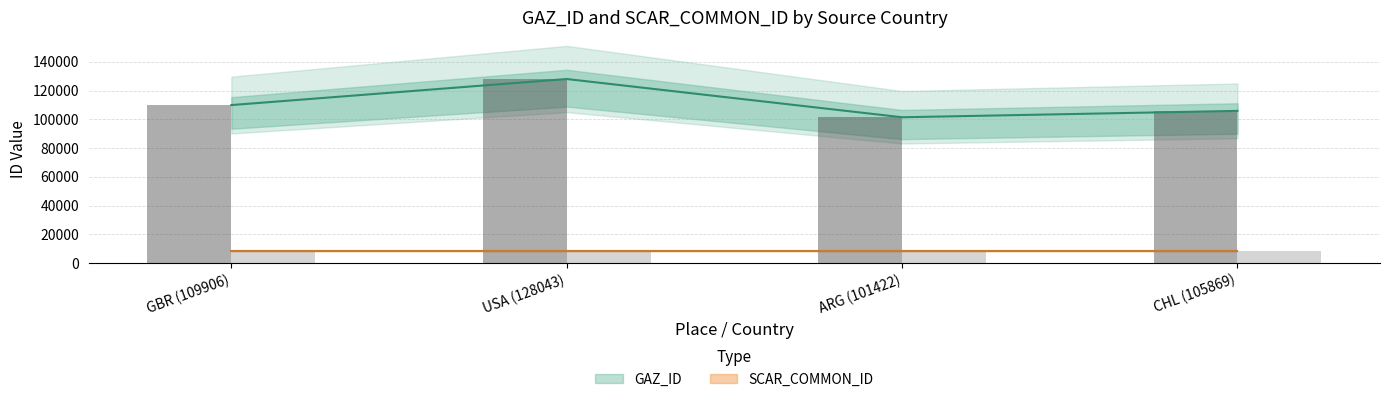

Reading right to left, list all the values displayed in this chart.

CHL (105869)=105869	ARG (101422)=101422	USA (128043)=128043	GBR (109906)=109906